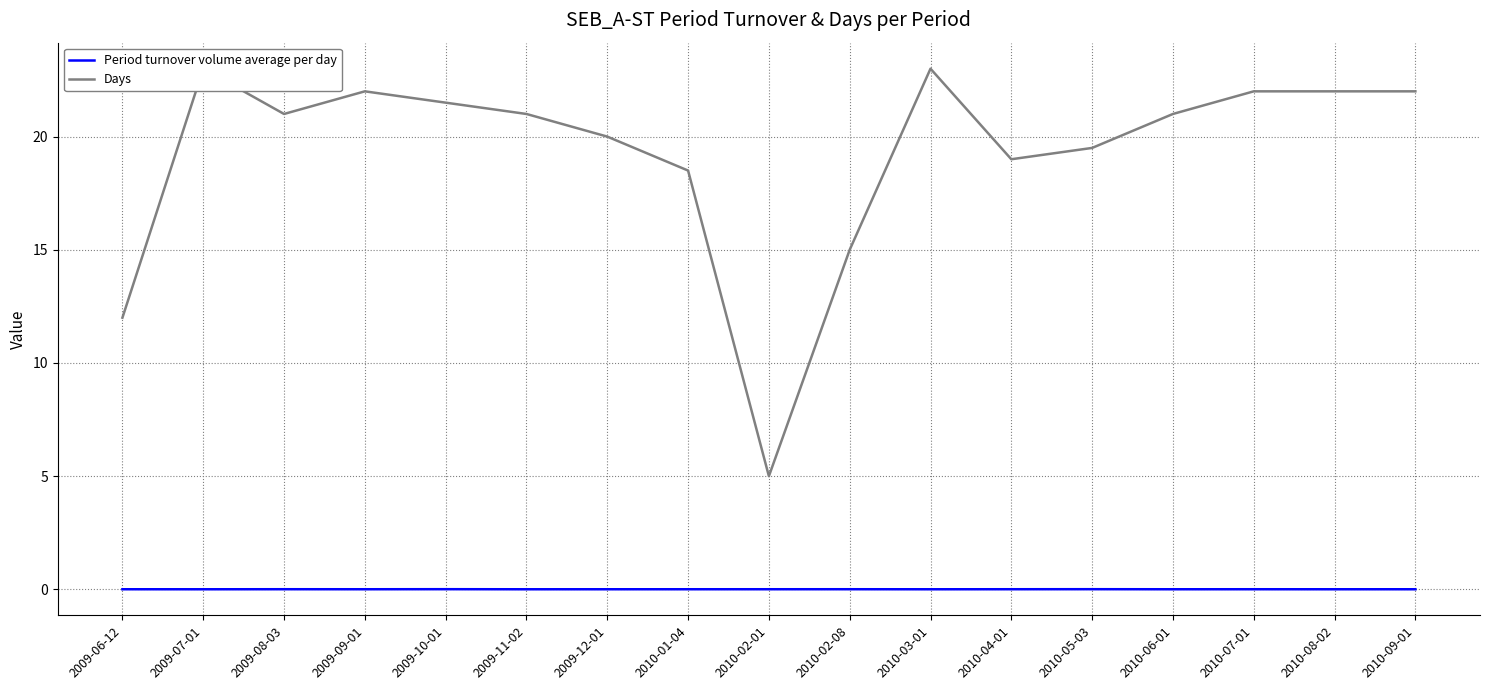

What is the label of the 10th point from the right?

2010-01-04